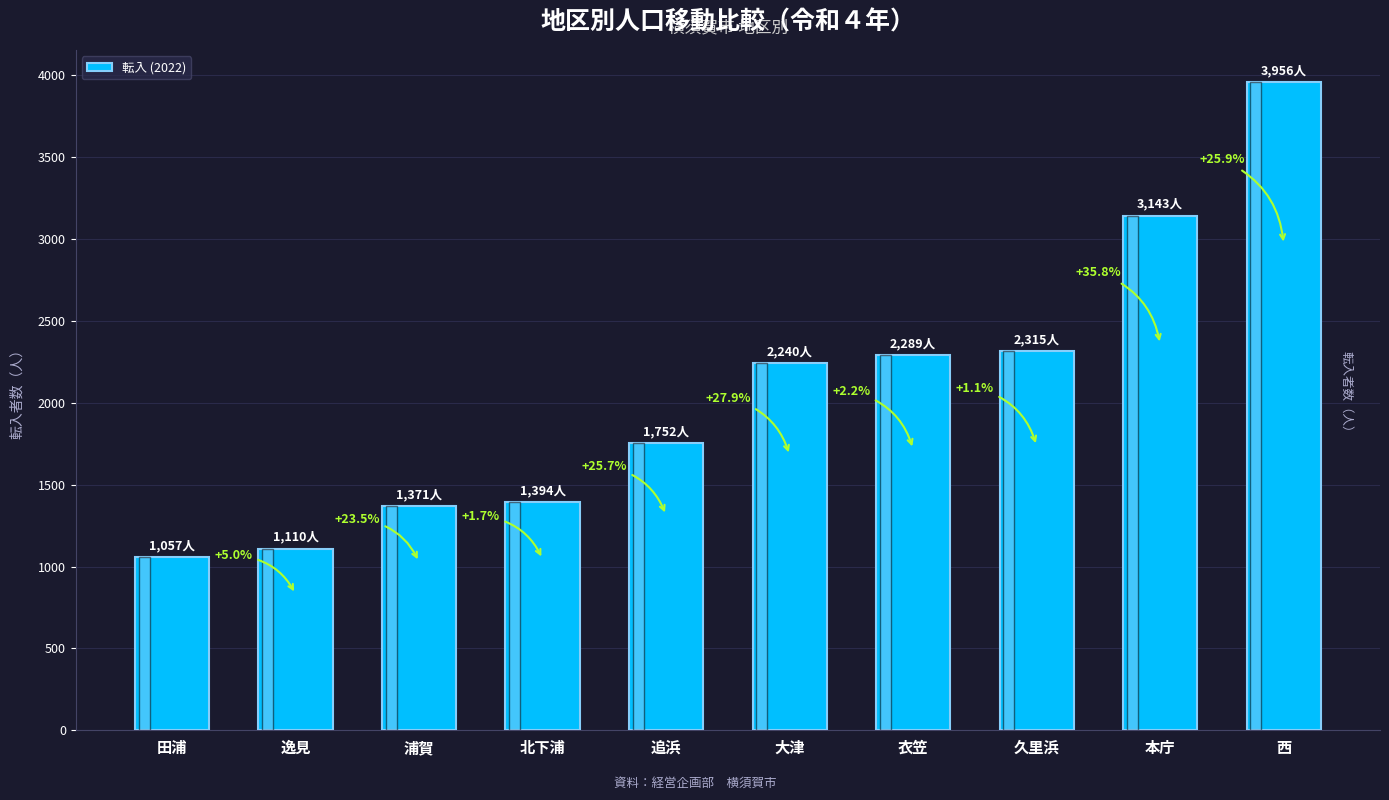

At which label is the value closest to 2506?

久里浜